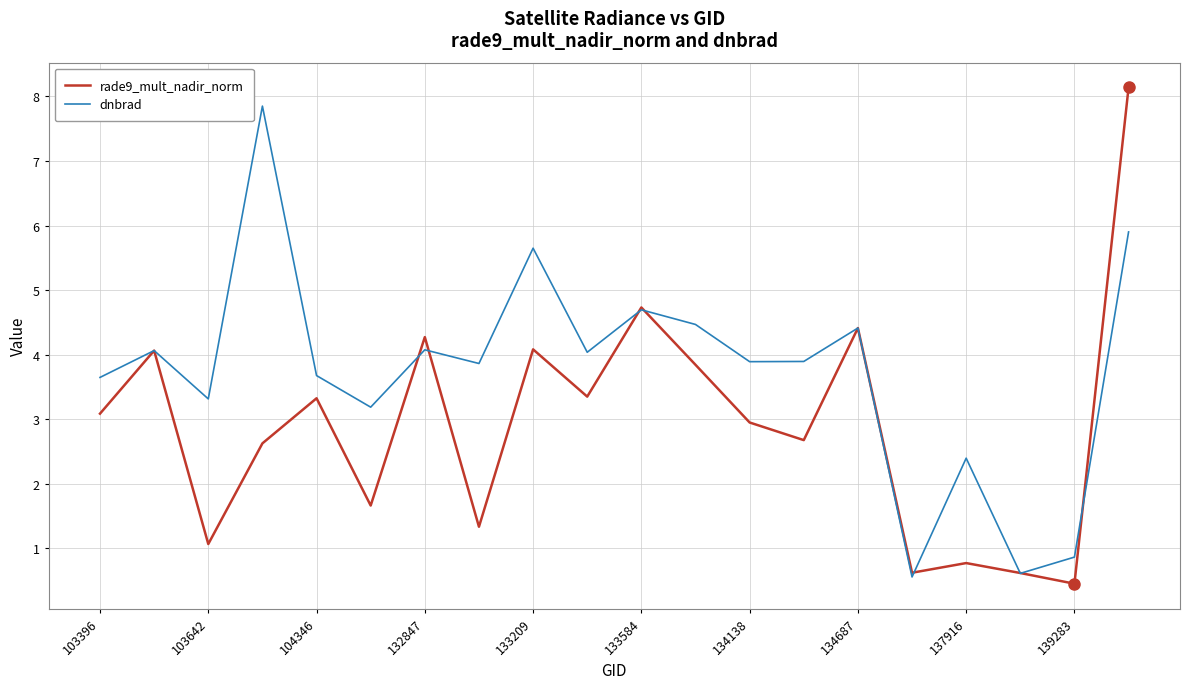

Which series has the widest spread of values?

rade9_mult_nadir_norm